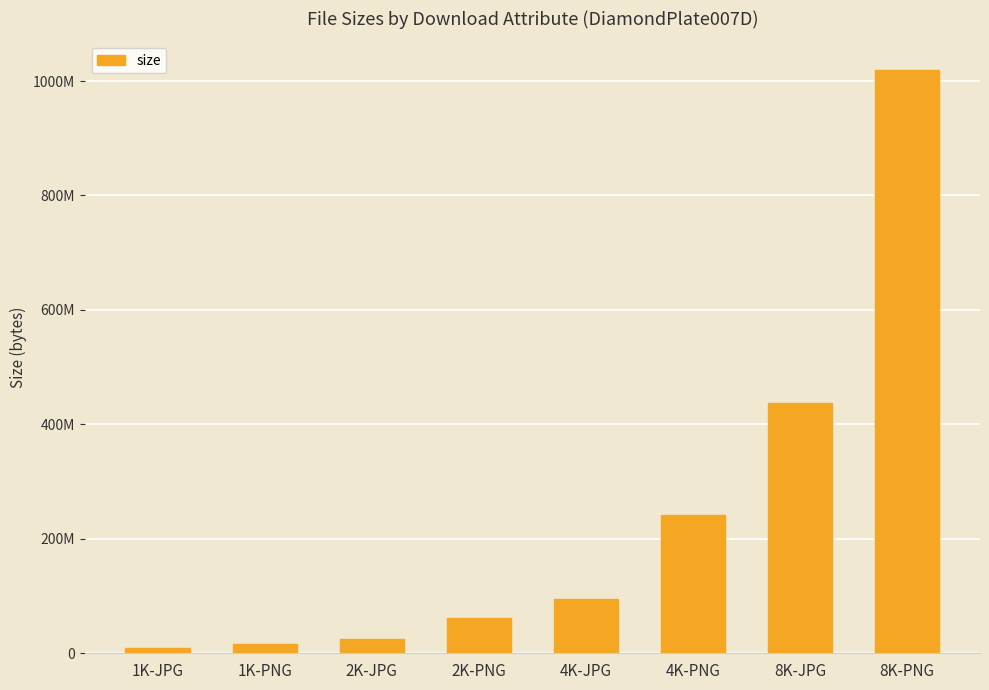

What is the difference between the values at 2K-JPG and 8K-PNG?

992960110